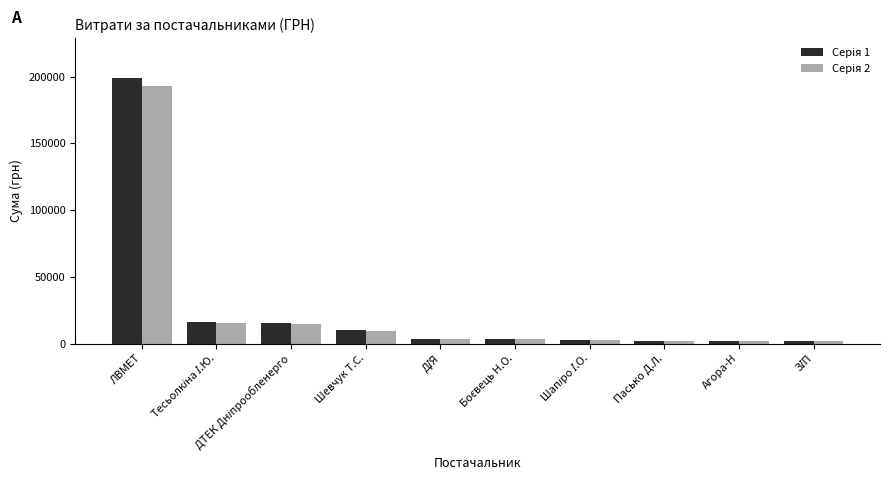

Which label corresponds to the largest value in the chart?

ЛВМЕТ